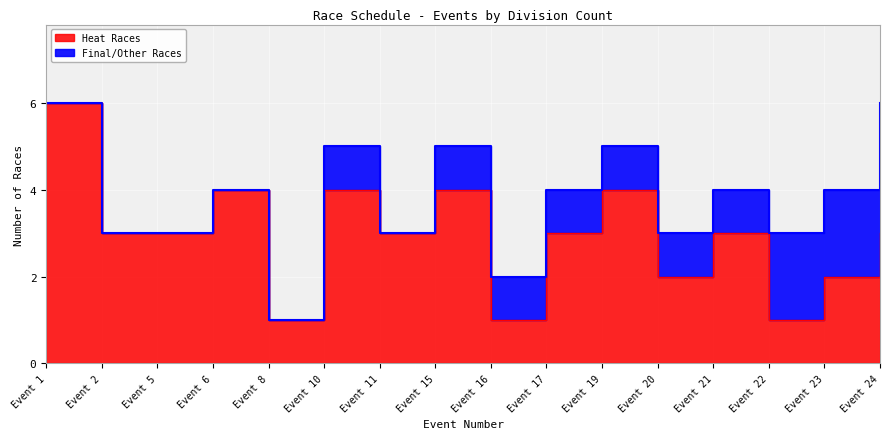

Where is the first local maximum?

Event 6